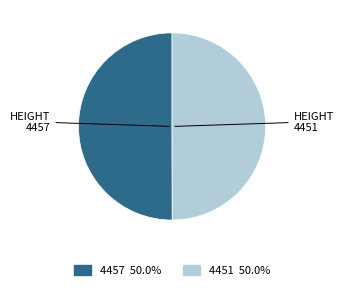

How many slices are in this pie chart?

2